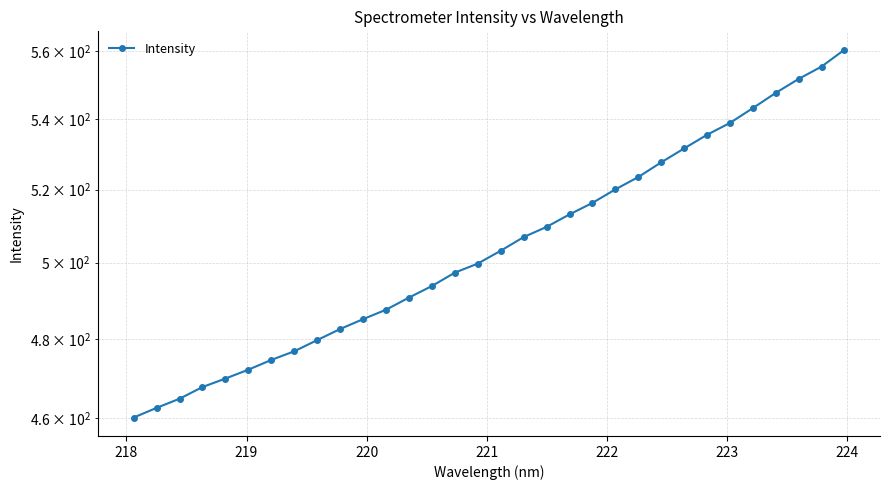

The value at 220 is 279.3. True or false?

False